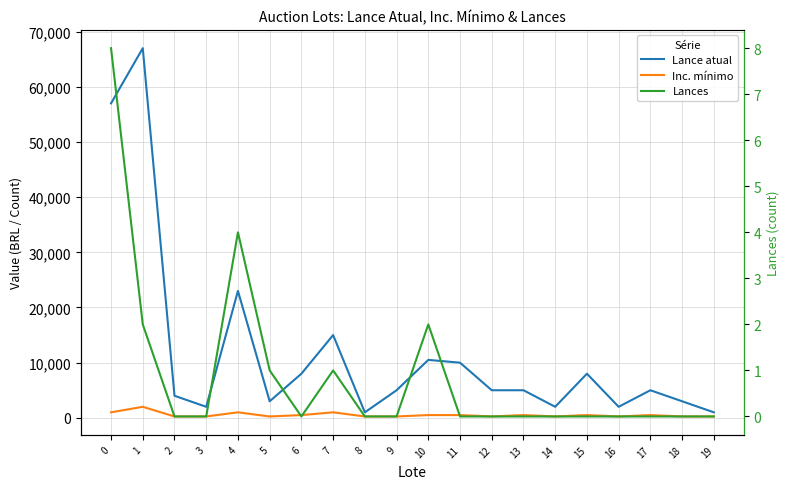

Which series has the largest total across all categories?

Lance atual